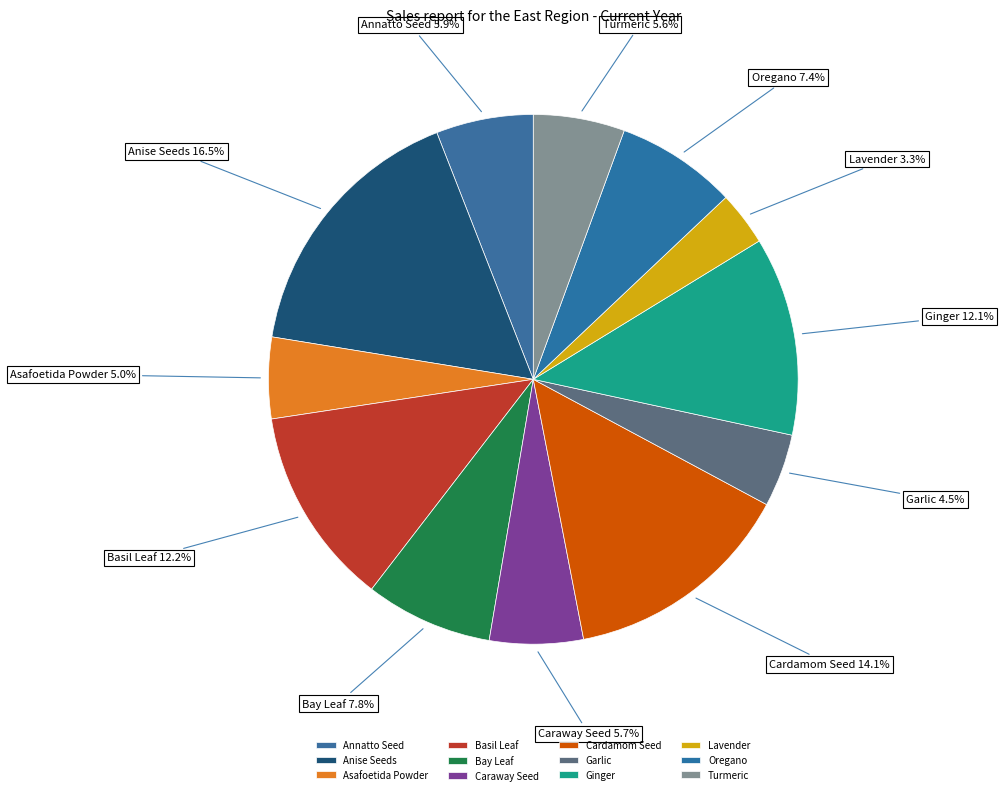

Do Annatto Seed and Basil Leaf together represent more than half of the pie?

No